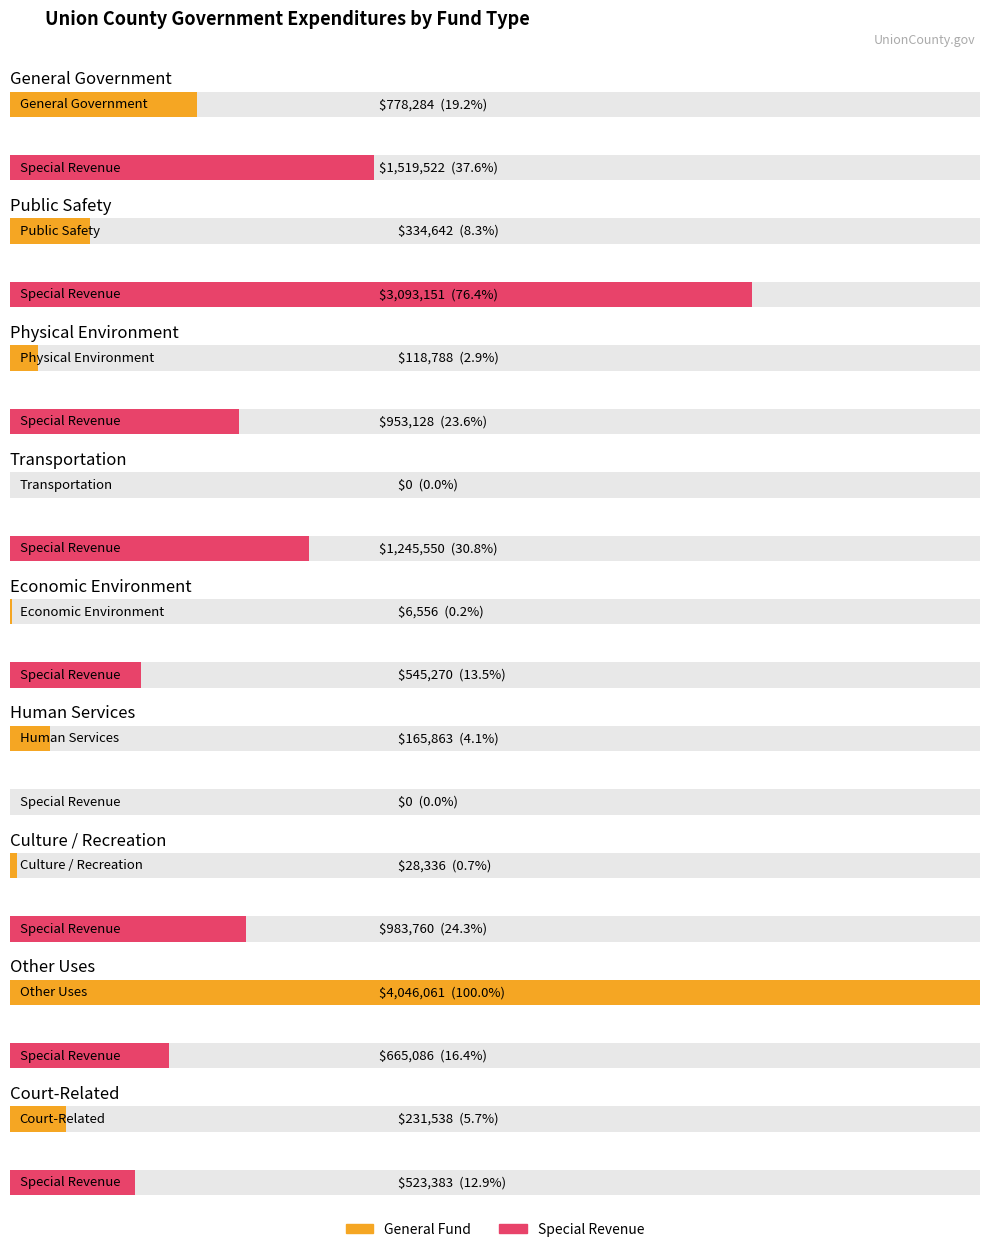

What is the spread (max minus min) of values at Other Uses?

3380975